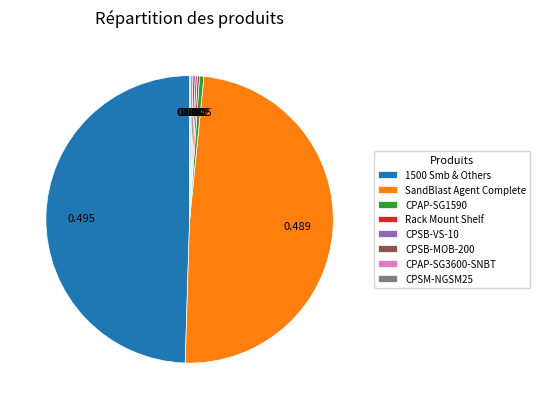

Is there any slice that represents more than half of the pie?

No